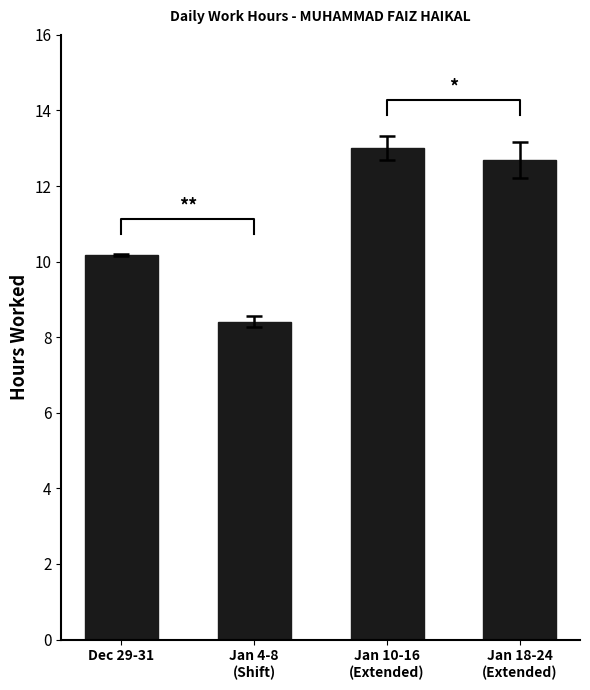

Which label corresponds to the smallest value in the chart?

Jan 4-8
(Shift)